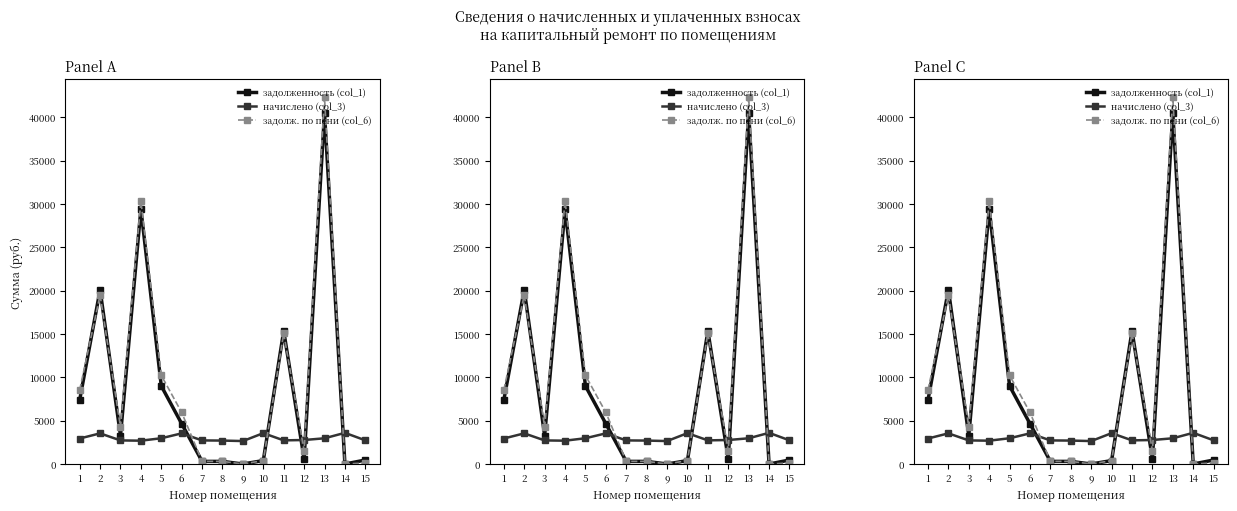

How many lines are shown in the chart?

3